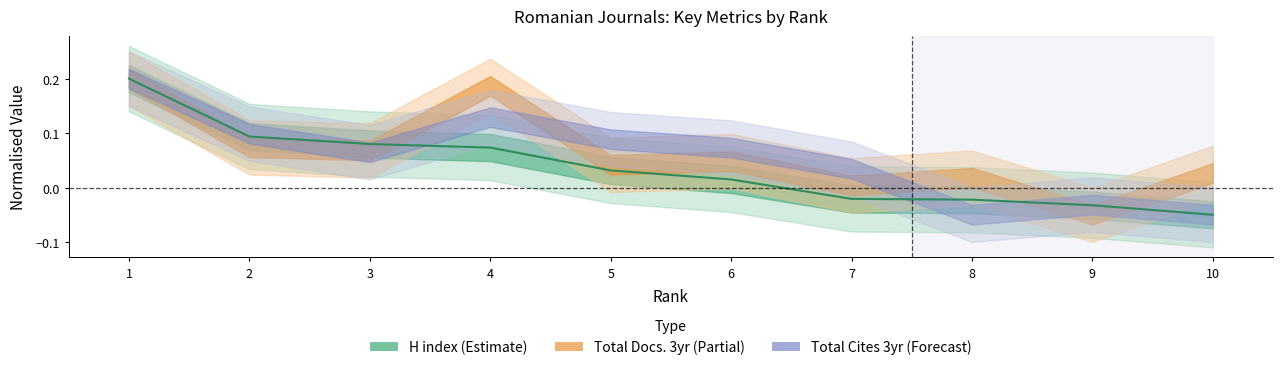

Rank the categories by value from lowest to highest.

10, 9, 8, 7, 6, 5, 4, 3, 2, 1